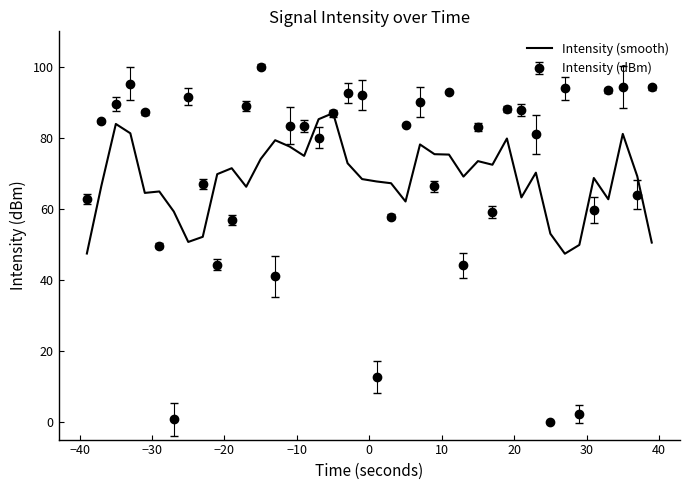

Rank the series by their maximum value, from lowest to highest.

Intensity (smooth), Intensity (dBm)